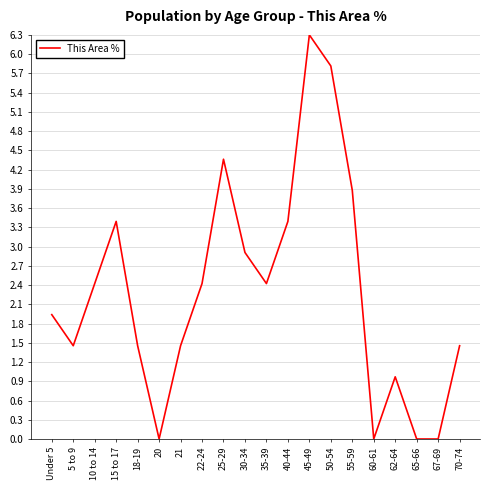

At which category does the chart reach its peak across all series?

45-49